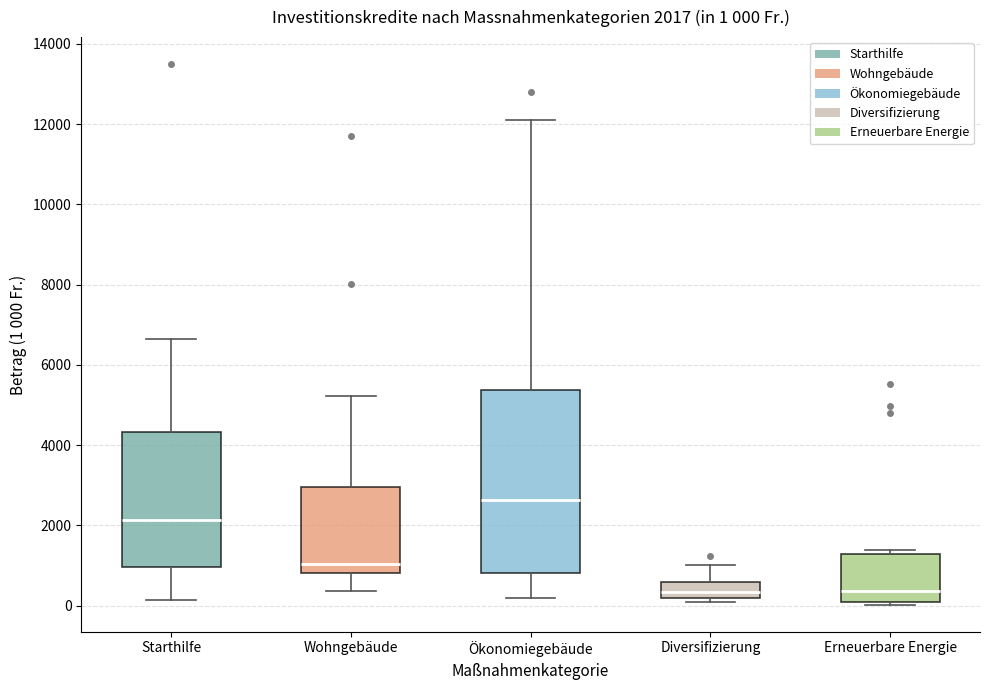

Which box is the tallest, from its lower edge to its upper edge?

Ökonomiegebäude